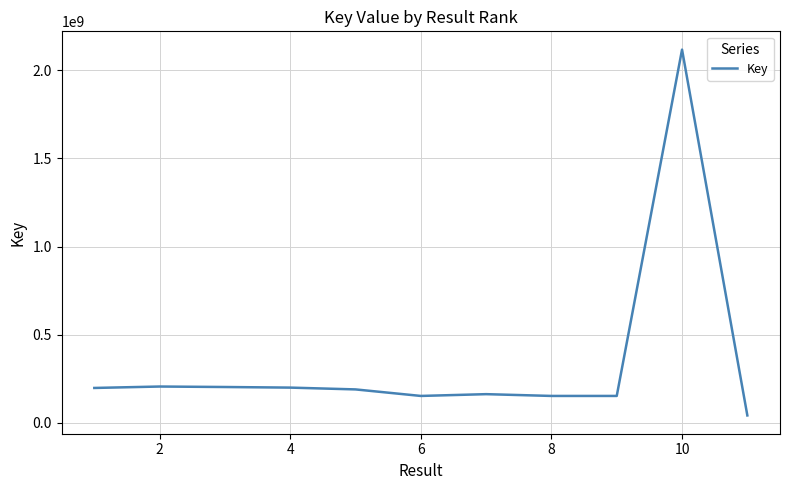

What is the difference between the maximum and minimum values?

2075876465